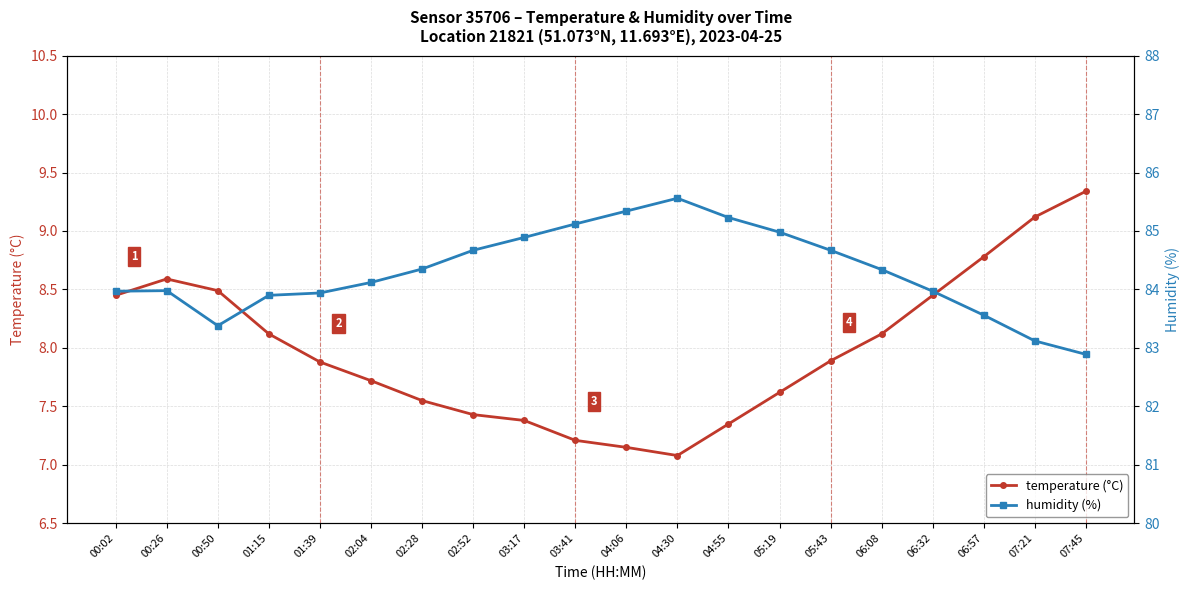

Which series has the largest total across all categories?

humidity